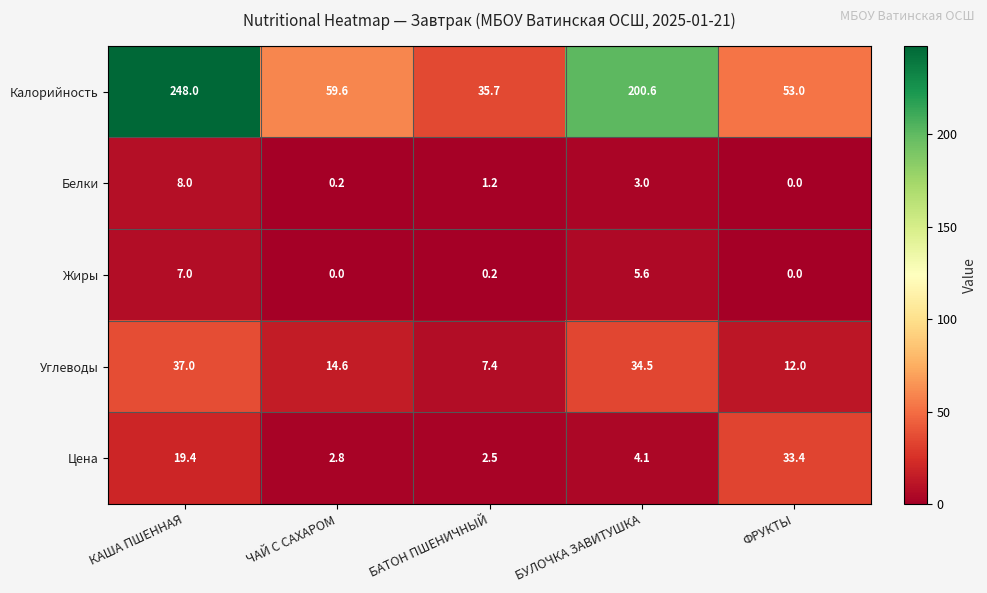

What is the sum of the Калорийность values at БАТОН ПШЕНИЧНЫЙ and ФРУКТЫ?

88.7